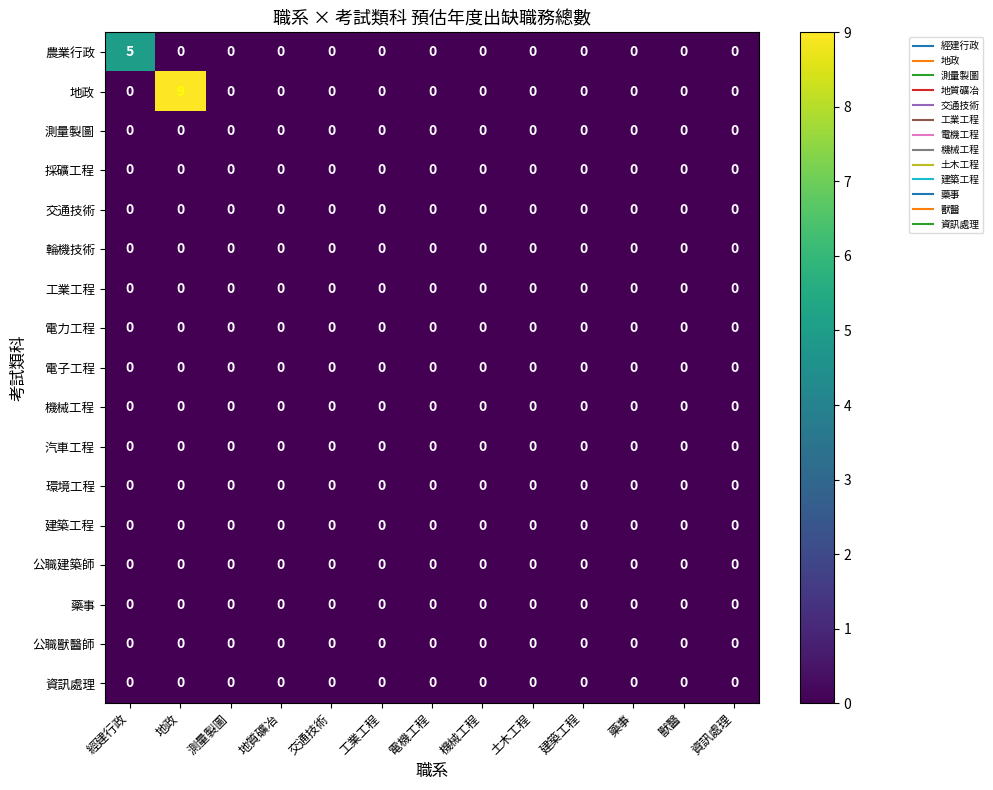

At which category is the sum across all series the highest?

地政